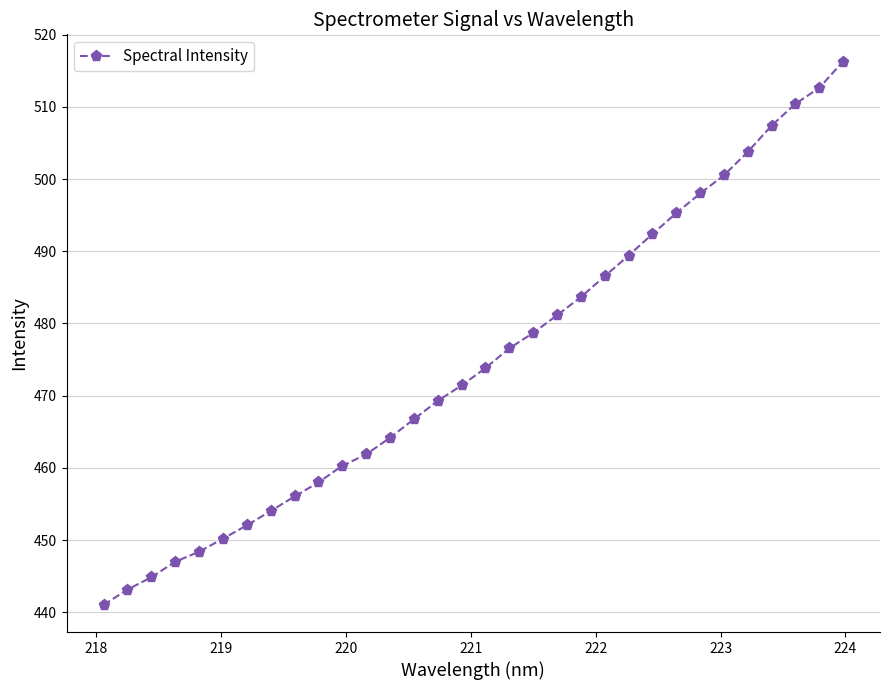

Reading left to right, list all the values displayed in this chart.

441.0	443.2	444.9	447.0	448.4	450.2	452.1	454.0	456.1	458.0	460.3	461.9	464.2	466.7	469.3	471.4	473.8	476.6	478.7	481.1	483.7	486.5	489.4	492.4	495.3	498.0	500.5	503.7	507.4	510.4	512.6	516.3